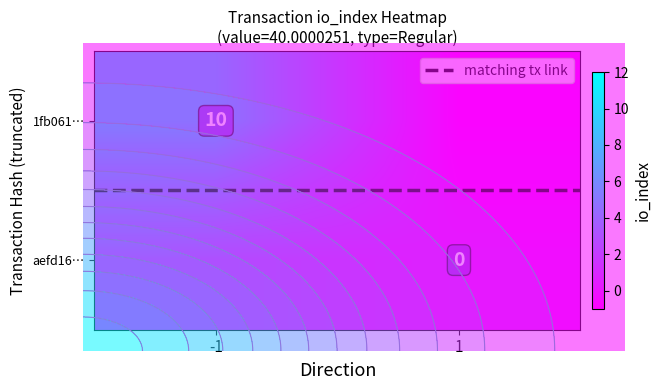

Rank the categories by 1fb061… value from lowest to highest.

1, -1